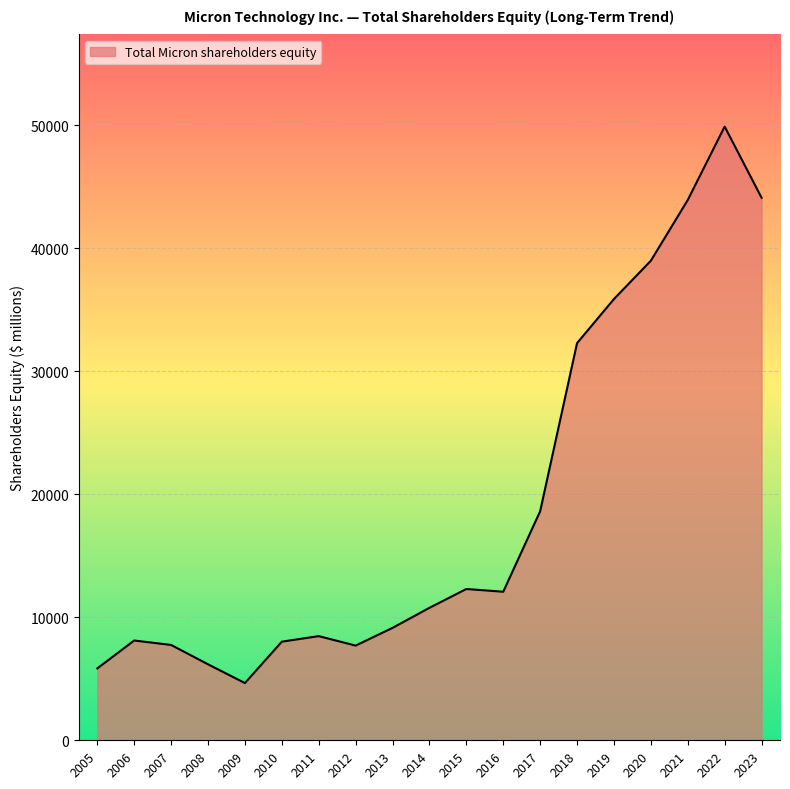

Where is the data nearest to the value 27280?

2018